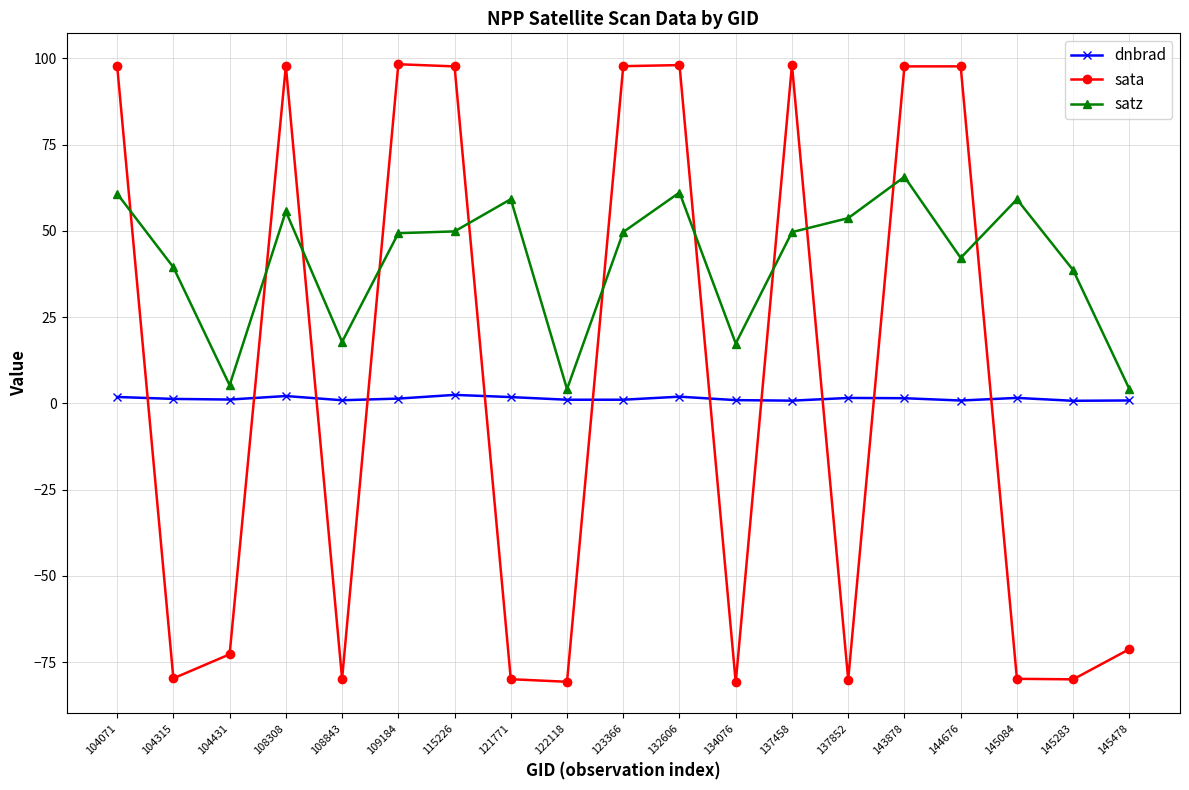

True or false: dnbrad and satz intersect in this chart.

False